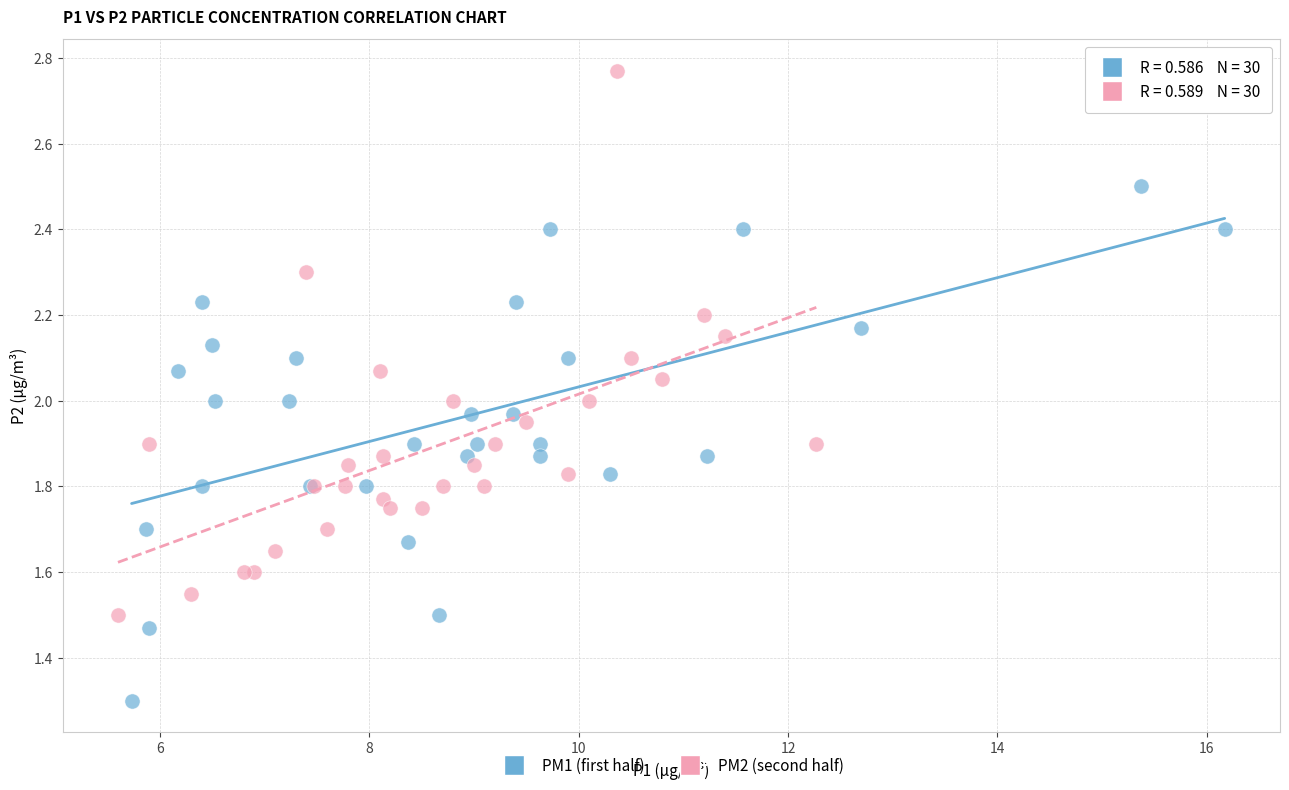

Which series reaches the minimum Y coordinate?

PM1 (first half)